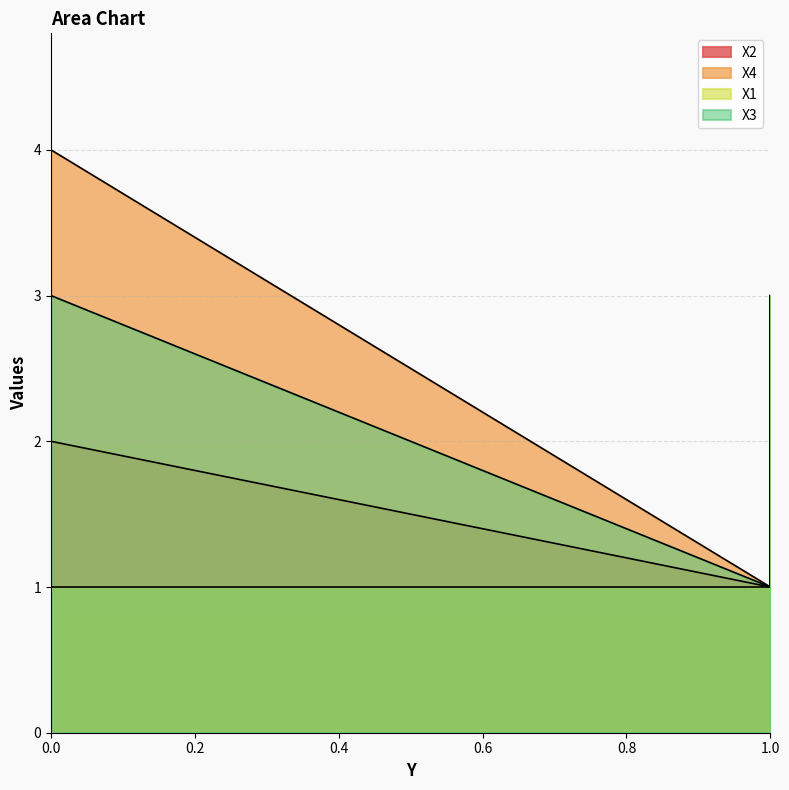

What value does the X4 series have at 1?

1